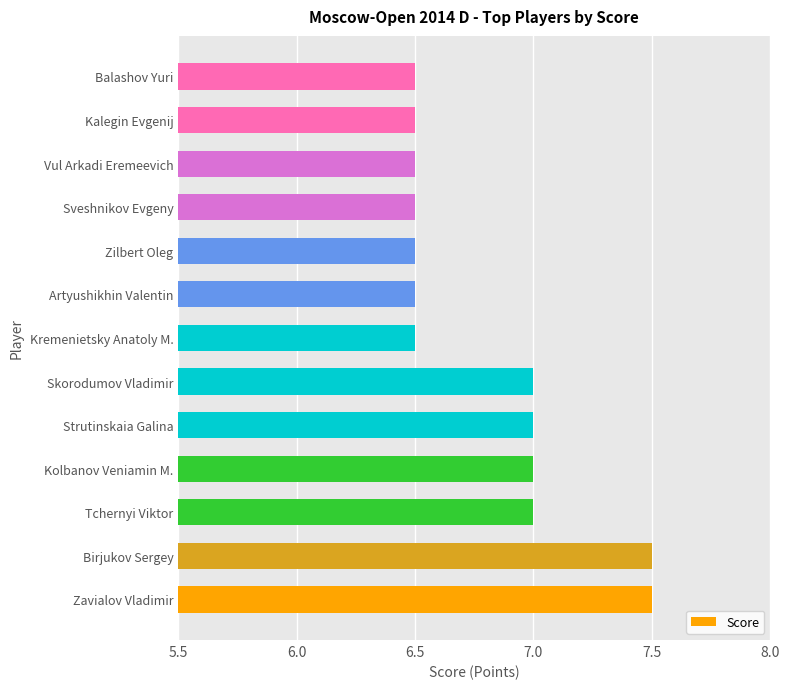

What is the ratio of the value at Kremenietsky Anatoly M. to the value at Sveshnikov Evgeny?

1.0